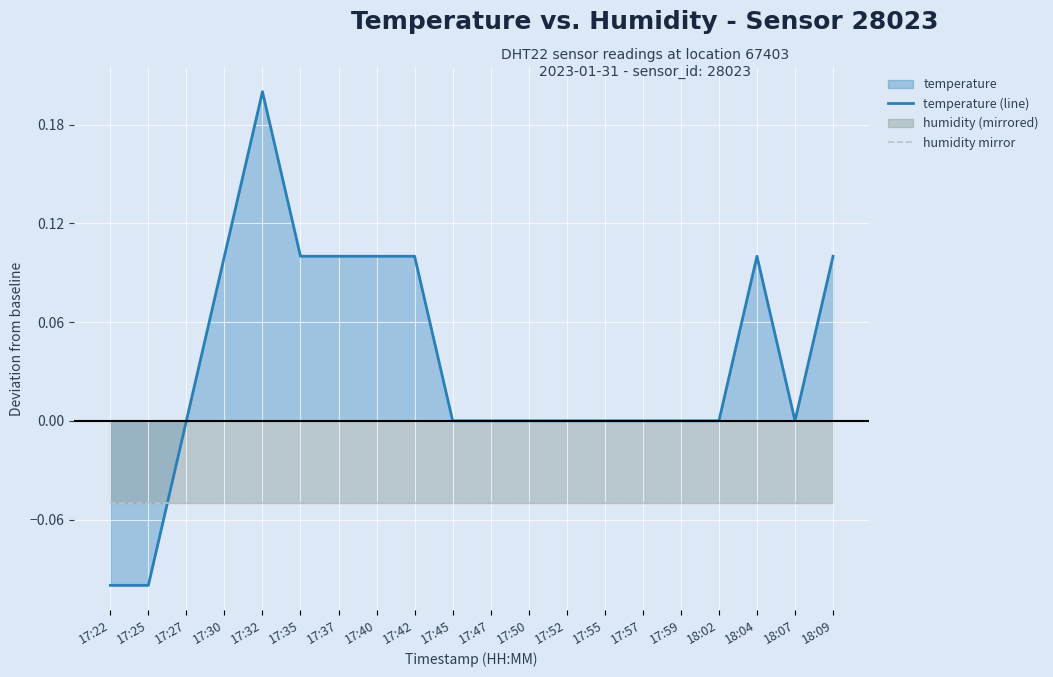

List the series in order of their overall mean, lowest first.

humidity mirror, temperature (line)